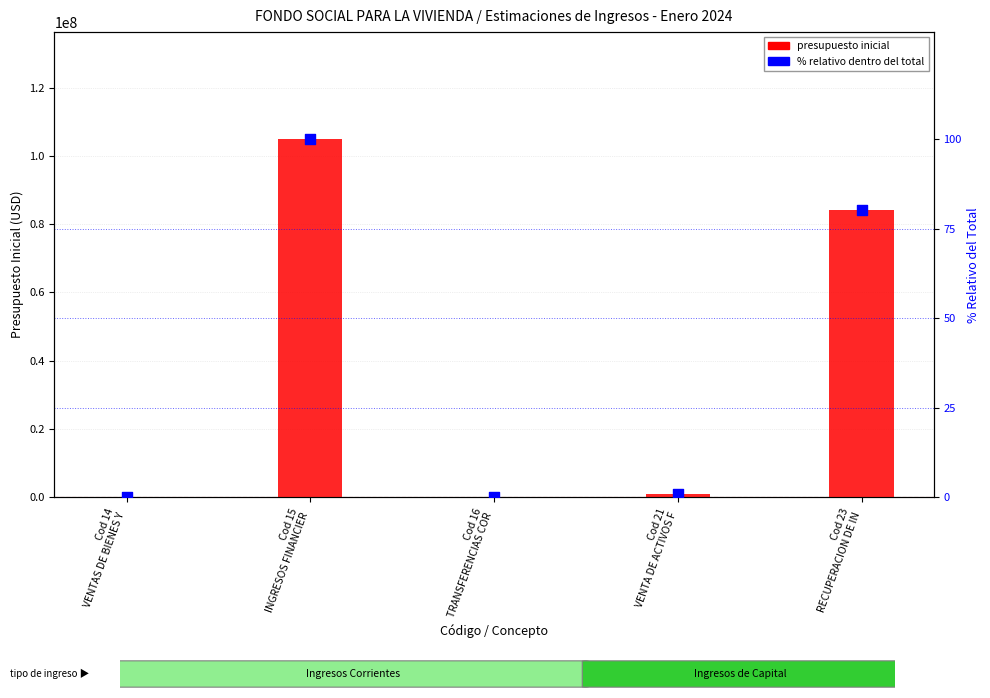

Which series has the largest total across all categories?

PRESUPUESTO INICIAL